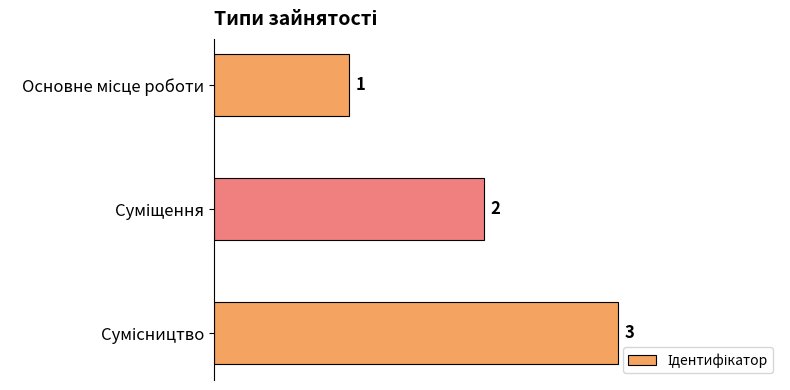

What is the sum of all values?

6